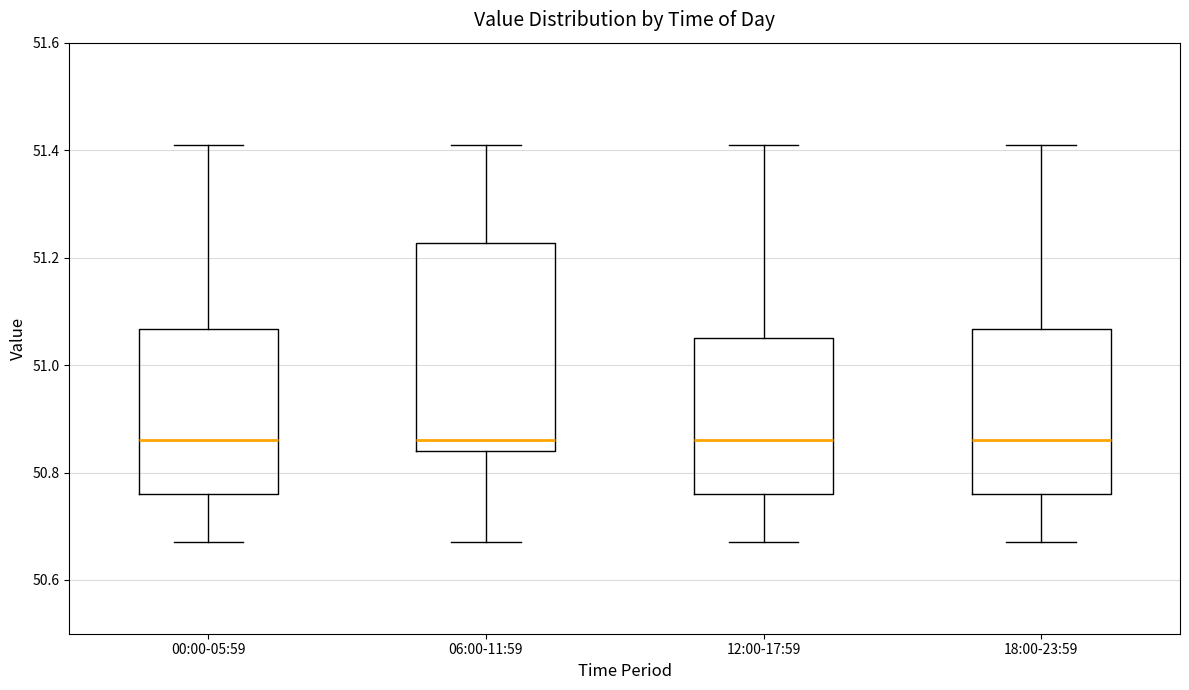

Reading left to right, read every box against the y-axis: the position of its median line, the range the box covers, and the ends of its whiskers. The values are not printed on the chart, so give them approximately, as read against the axis.

00:00-05:59: median 50.86, box 50.76 to 51.06, whiskers 50.68 to 51.42
06:00-11:59: median 50.86, box 50.84 to 51.22, whiskers 50.68 to 51.42
12:00-17:59: median 50.86, box 50.76 to 51.06, whiskers 50.68 to 51.42
18:00-23:59: median 50.86, box 50.76 to 51.06, whiskers 50.68 to 51.42